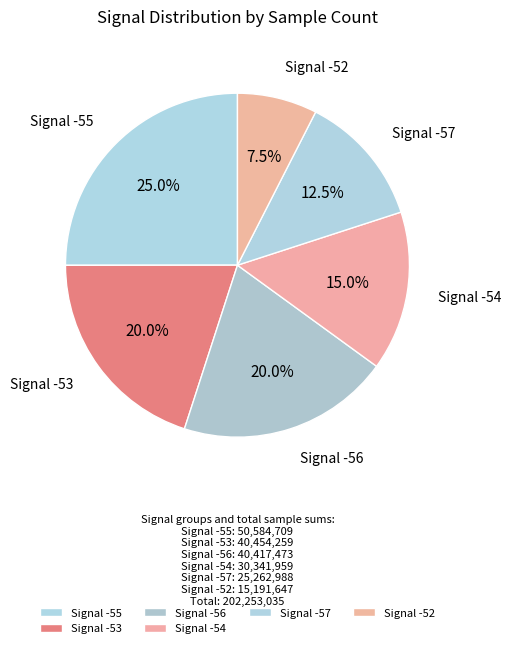

Does Signal -52 represent more than half of the total?

No